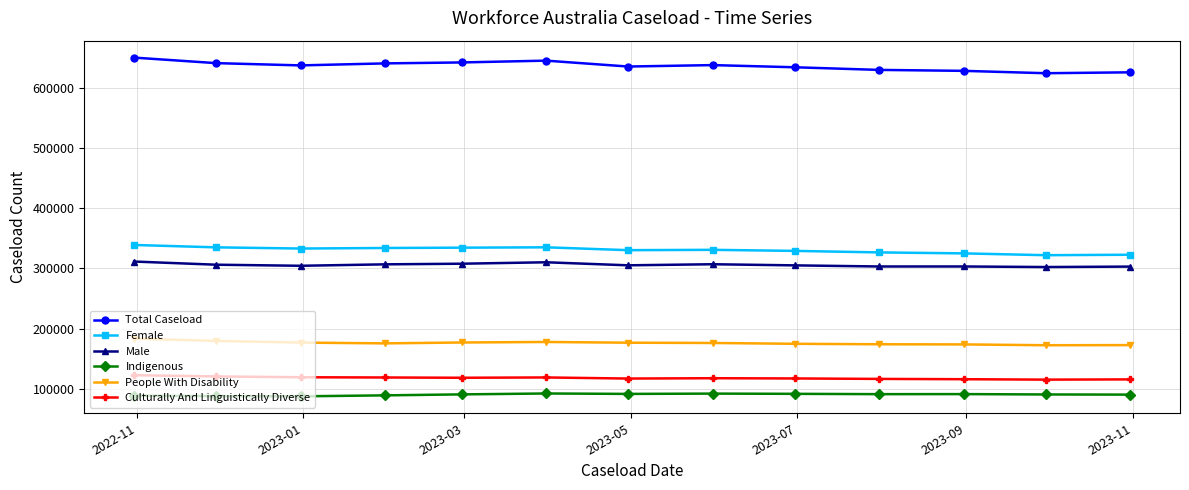

What is the average value of the Female series?

330667